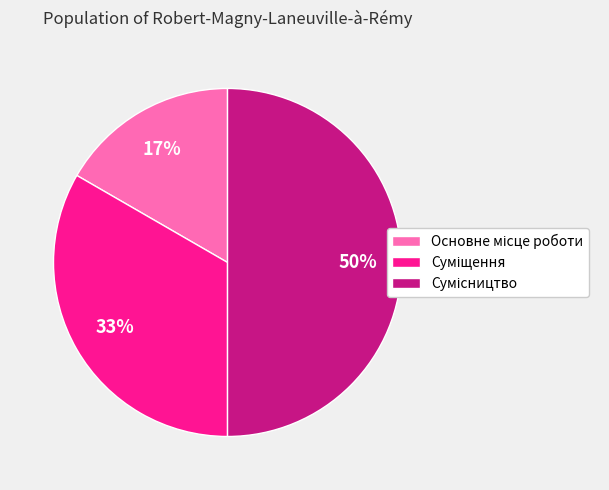

To the nearest percent, what is the average slice percentage?

33%